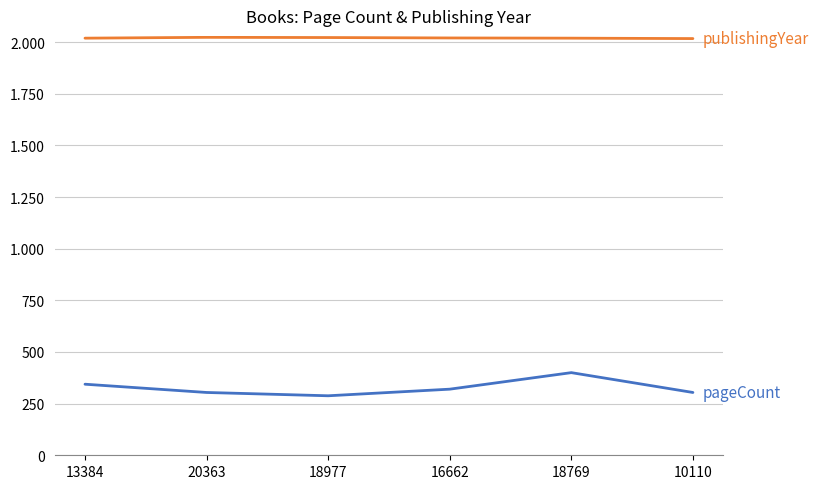

Does the chart have visible grid lines?

Yes